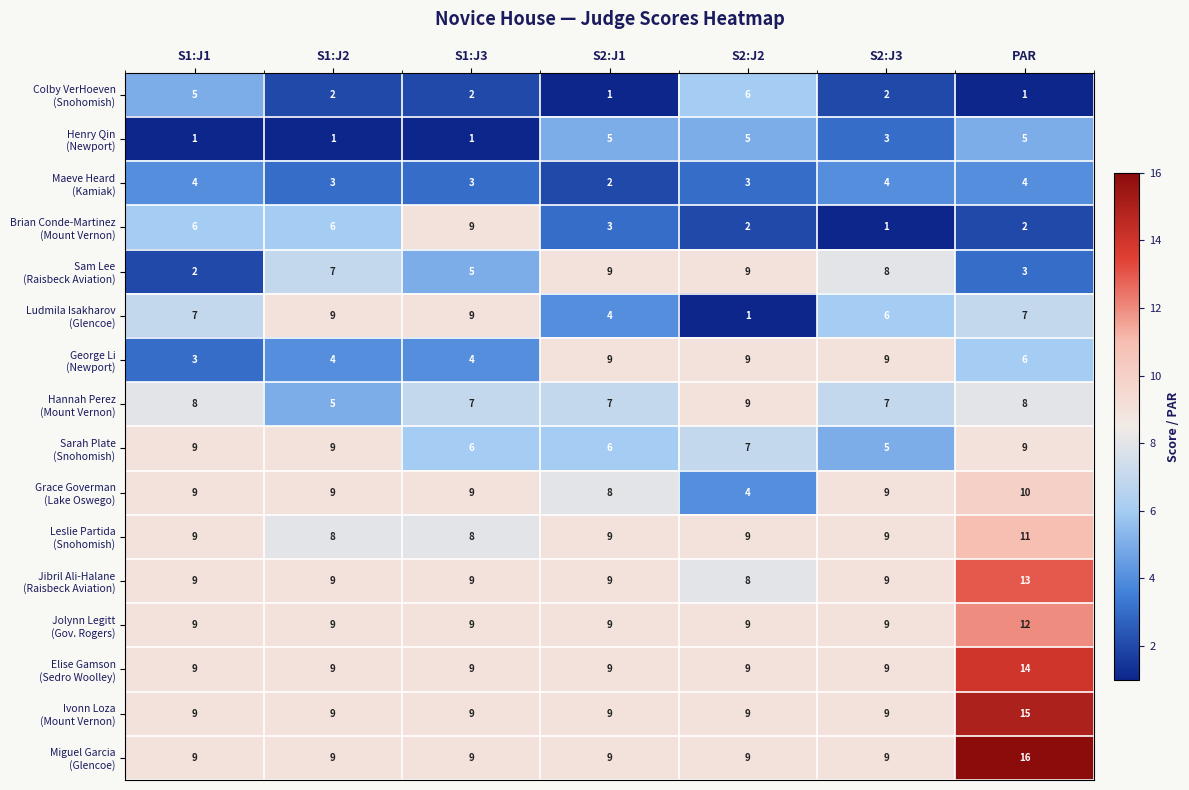

At which category is the sum across all series the highest?

PAR